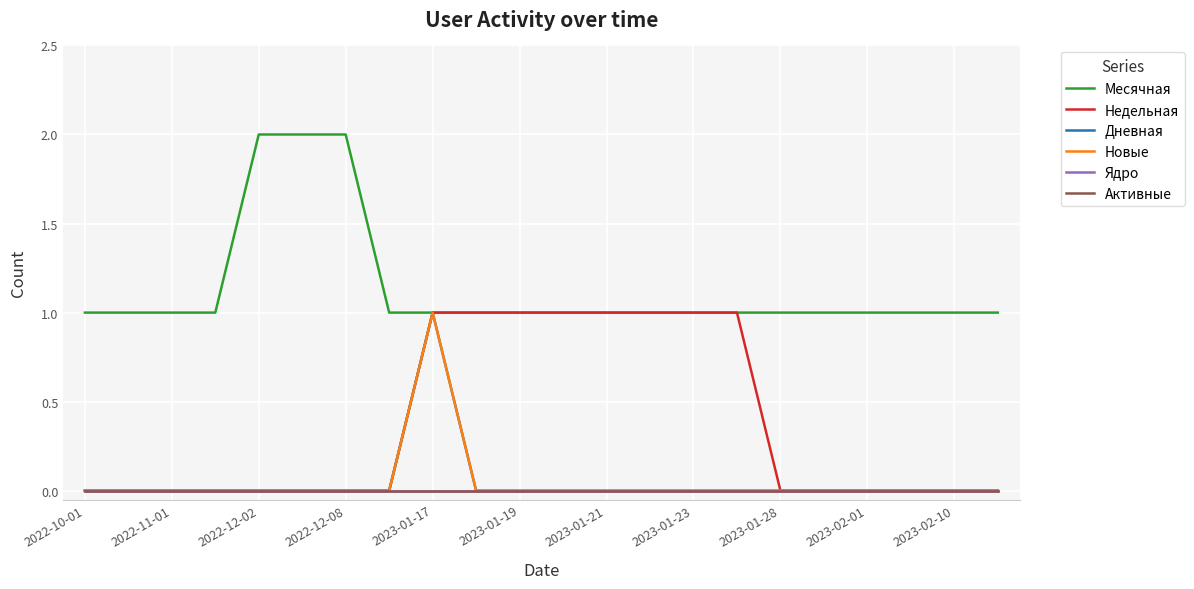

What is the label of the 22nd point from the right?

2022-10-01